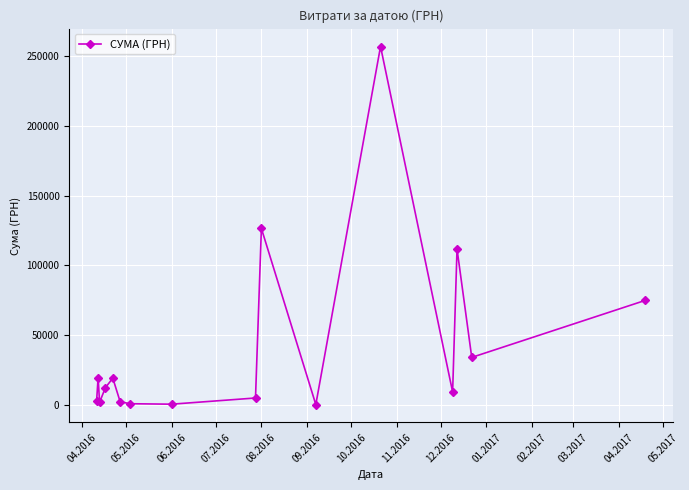

True or false: the data has more than 1 interior local peaks.

True